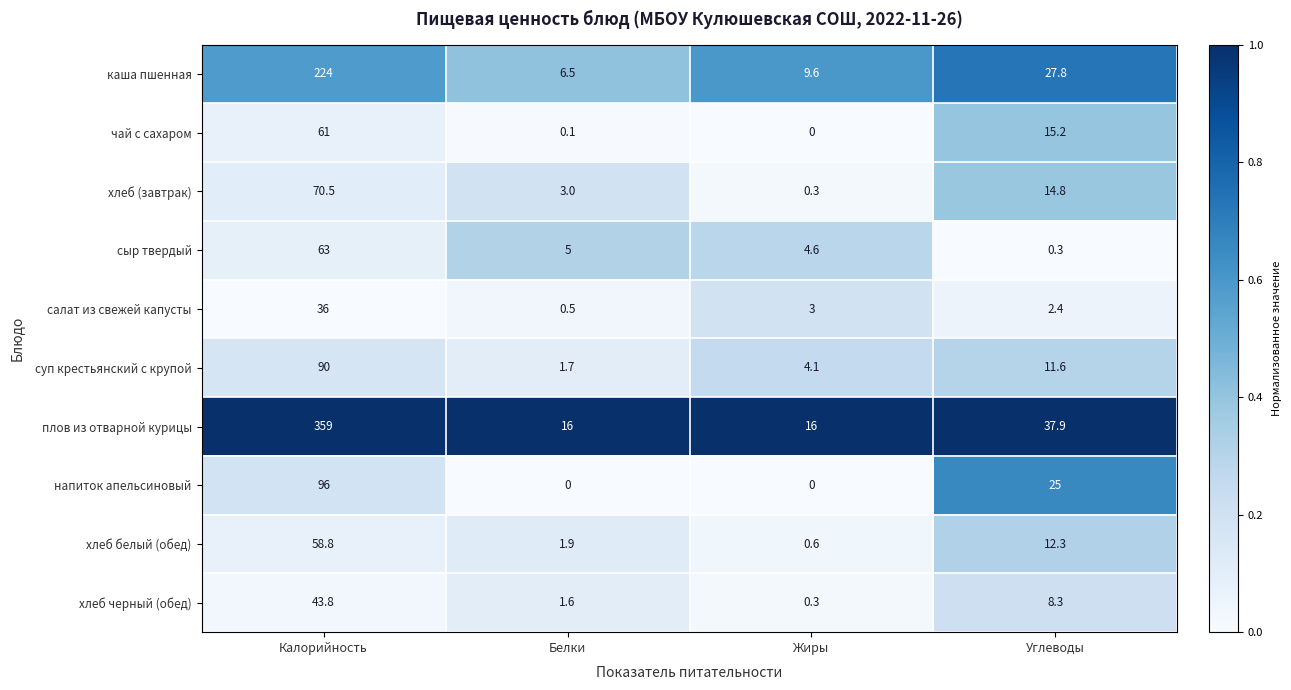

At which label does салат из свежей капусты first exceed 3?

Калорийность